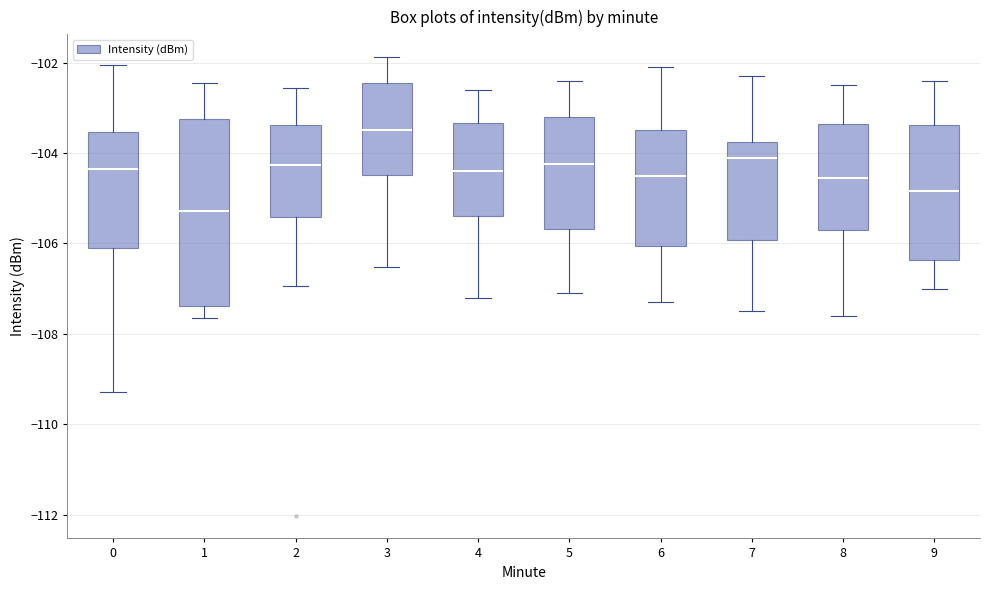

Reading left to right, read every box against the y-axis: the position of its median line, the range the box covers, and the ends of its whiskers. The values are not printed on the chart, so give them approximately, as read against the axis.

0: median -104.4, box -106.0 to -103.6, whiskers -109.2 to -102.0
1: median -105.2, box -107.4 to -103.2, whiskers -107.6 to -102.4
2: median -104.2, box -105.4 to -103.4, whiskers -107.0 to -102.6
3: median -103.4, box -104.4 to -102.4, whiskers -106.6 to -101.8
4: median -104.4, box -105.4 to -103.4, whiskers -107.2 to -102.6
5: median -104.2, box -105.6 to -103.2, whiskers -107.0 to -102.4
6: median -104.4, box -106.0 to -103.4, whiskers -107.2 to -102.0
7: median -104.0, box -106.0 to -103.8, whiskers -107.4 to -102.2
8: median -104.6, box -105.6 to -103.4, whiskers -107.6 to -102.4
9: median -104.8, box -106.4 to -103.4, whiskers -107.0 to -102.4